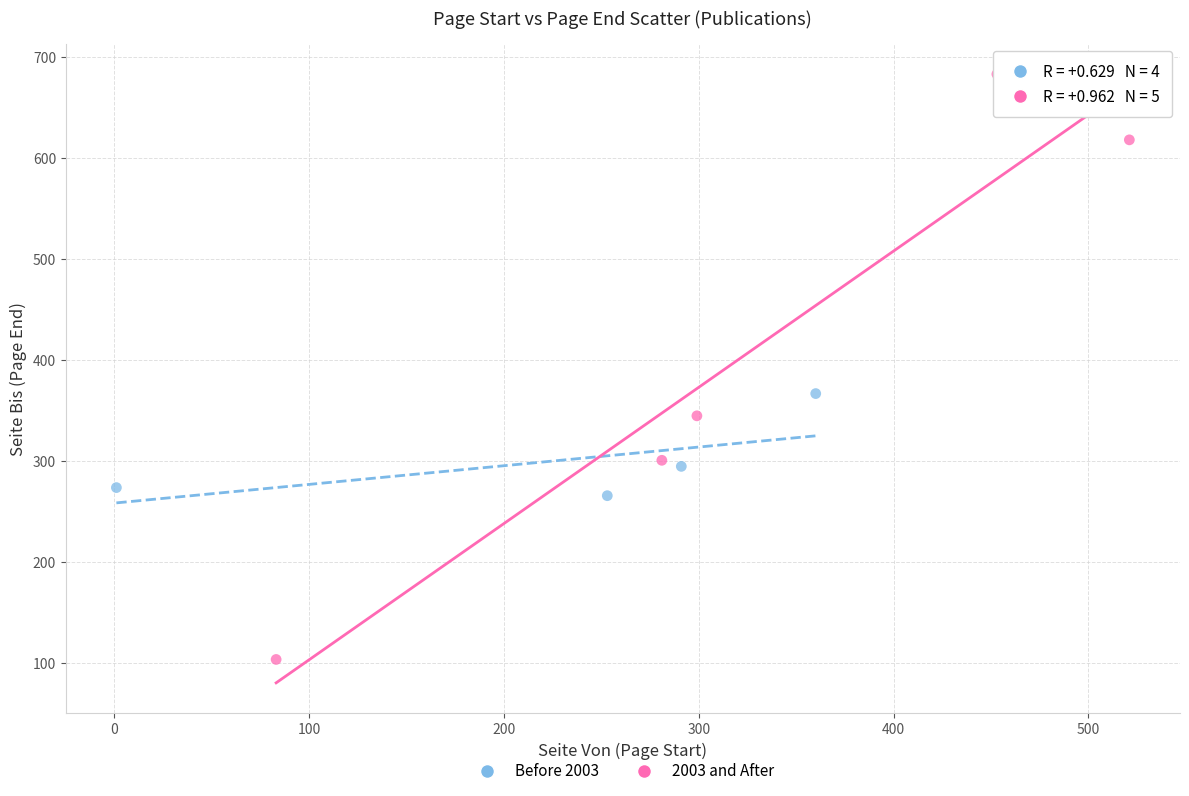

Which series has the largest Y range (max minus min)?

2003 and After